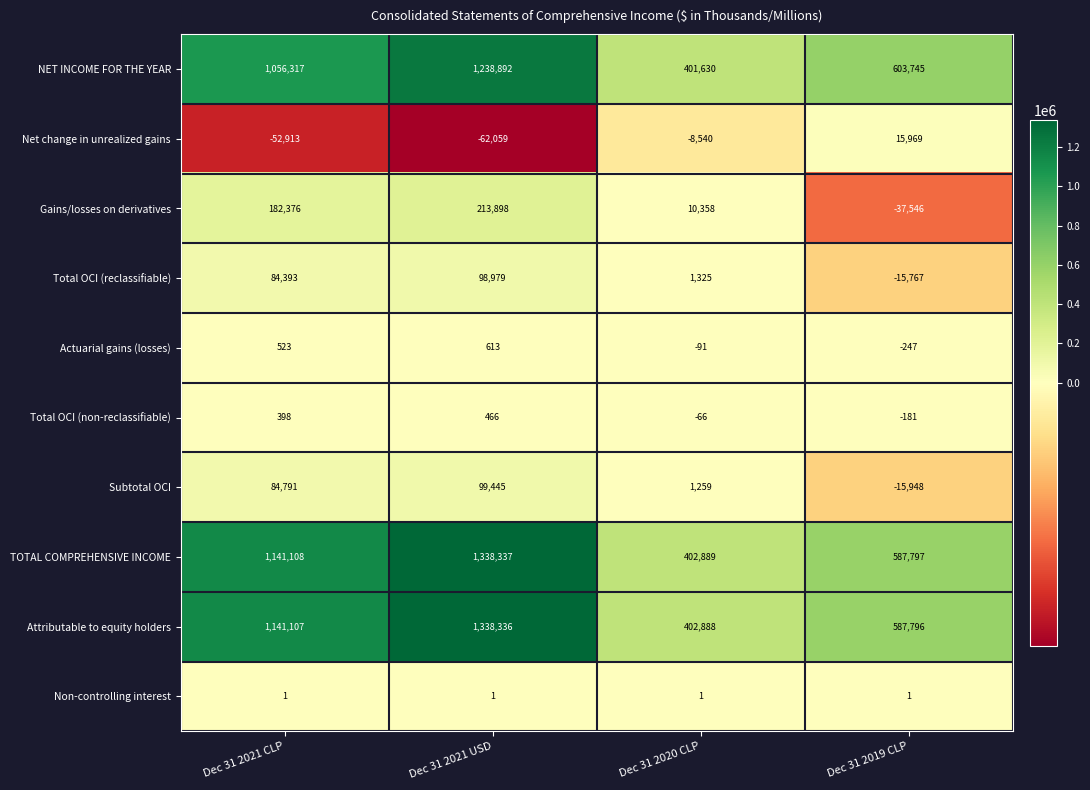

What is the sum of all Non-controlling interest values?

4